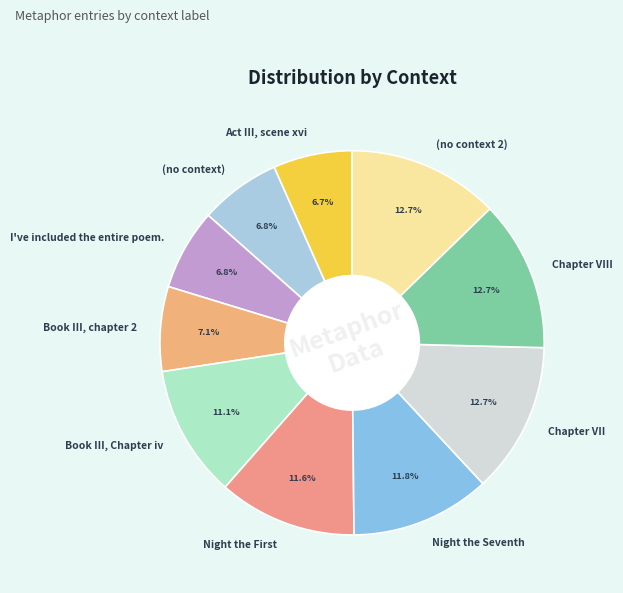

How much of the chart is everything except Book III, Chapter iv?

88.9%